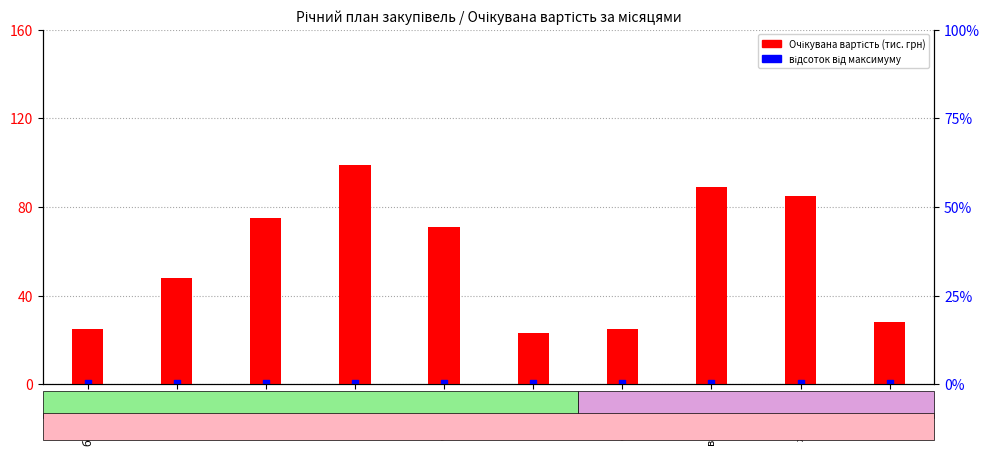

What is the total value across all series at березень?

25500